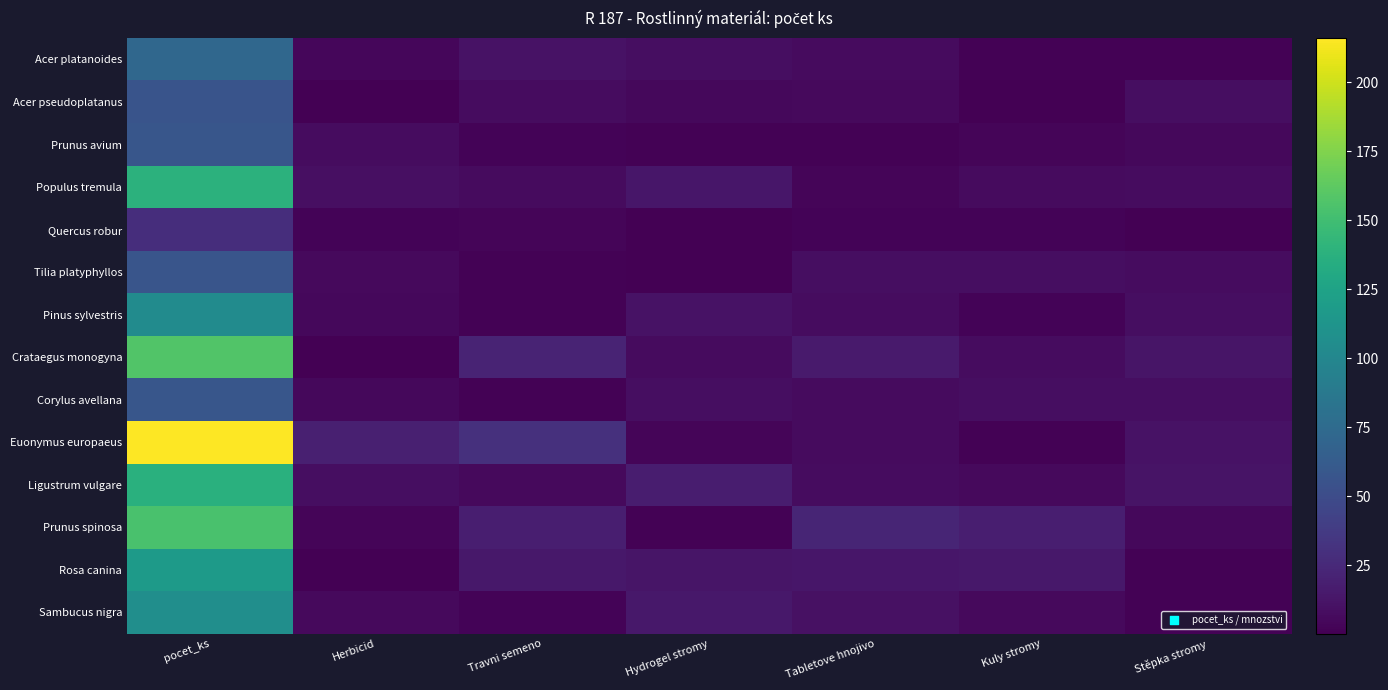

Which series has the largest total across all categories?

Euonymus europaeus